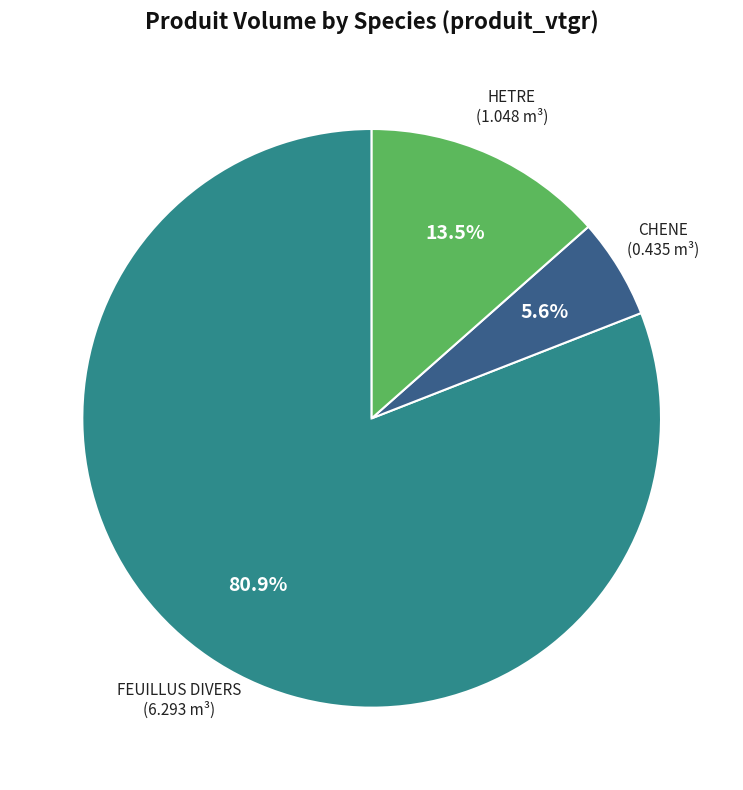

Is it true that FEUILLUS DIVERS is 81% of the pie?

True